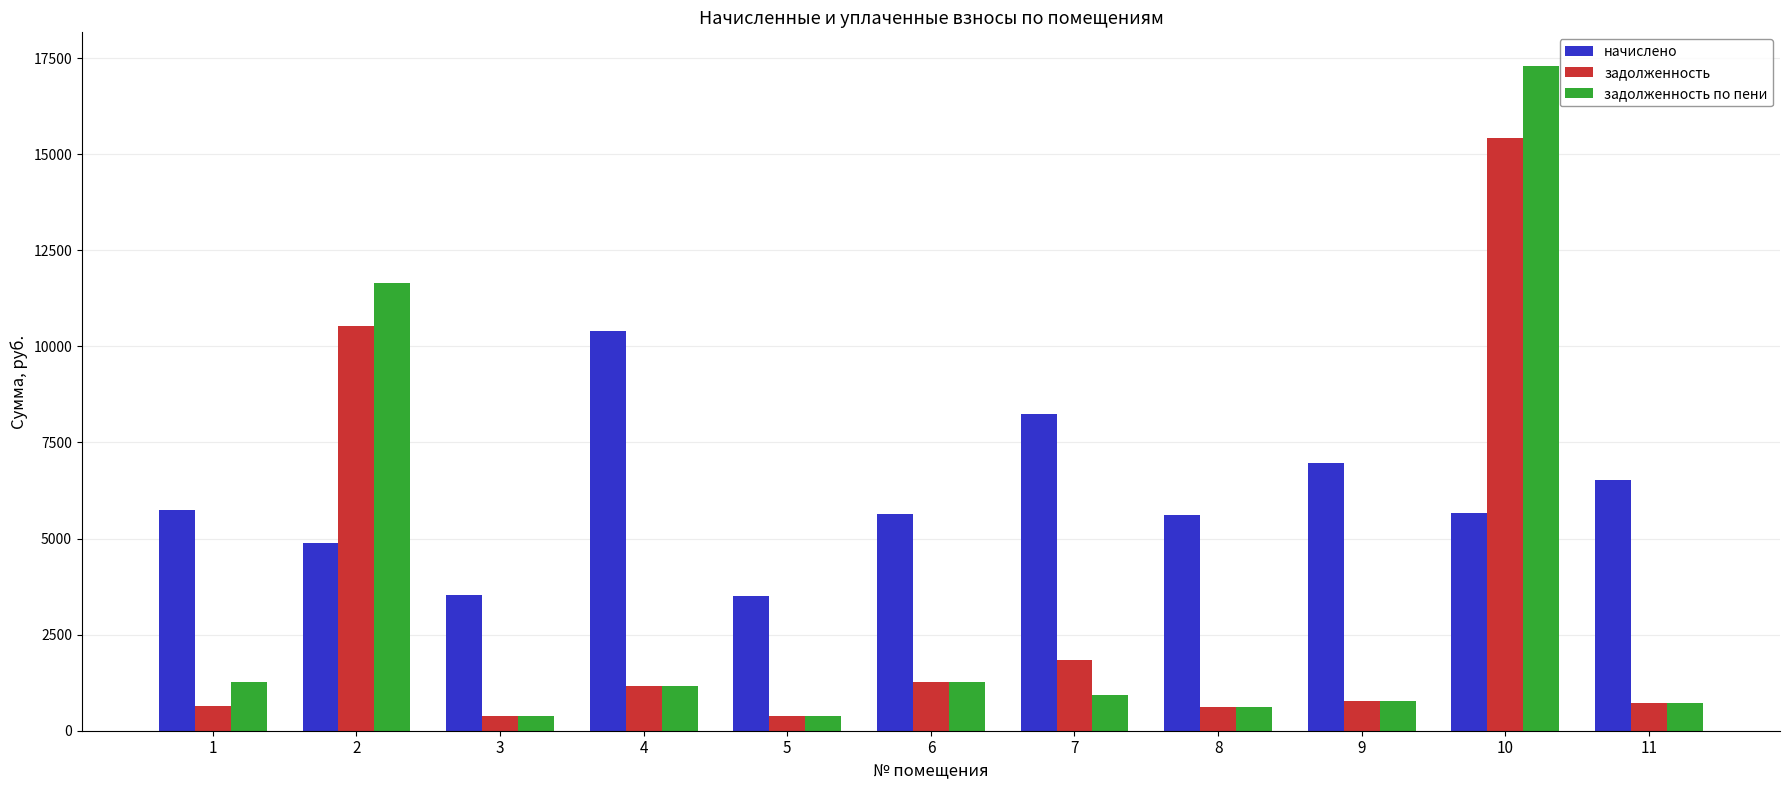

How many values in the задолженность series exceed 773?

6